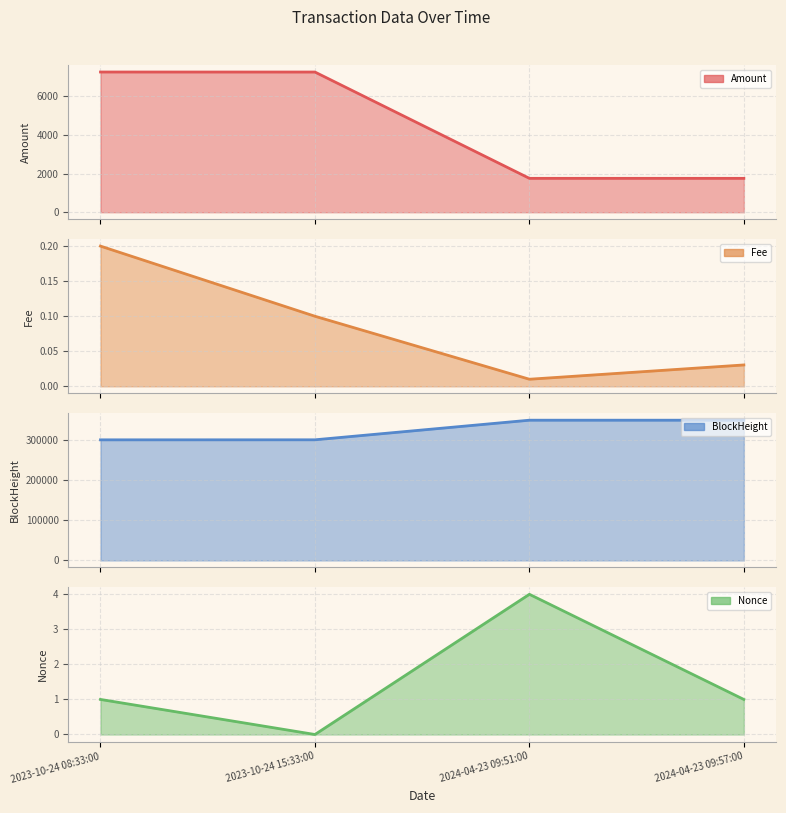

Reading right to left, what are all the values shown in this chart?

Amount: 2024-04-23 09:57:00=1753.0	2024-04-23 09:51:00=1753.0	2023-10-24 15:33:00=7252.4	2023-10-24 08:33:00=7253.5
Fee: 2024-04-23 09:57:00=0.0	2024-04-23 09:51:00=0.0	2023-10-24 15:33:00=0.1	2023-10-24 08:33:00=0.2
BlockHeight: 2024-04-23 09:57:00=348155.0	2024-04-23 09:51:00=348154.0	2023-10-24 15:33:00=299468.0	2023-10-24 08:33:00=299389.0
Nonce: 2024-04-23 09:57:00=1.0	2024-04-23 09:51:00=4.0	2023-10-24 15:33:00=0.0	2023-10-24 08:33:00=1.0